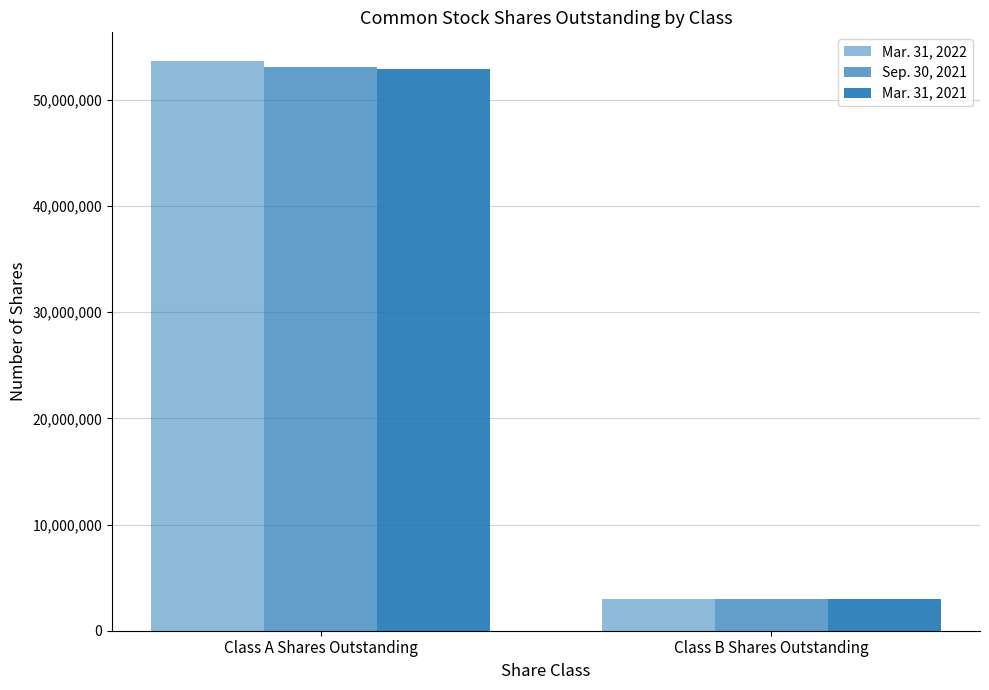

How many values in the Mar. 31, 2021 series are below 52873568?

1